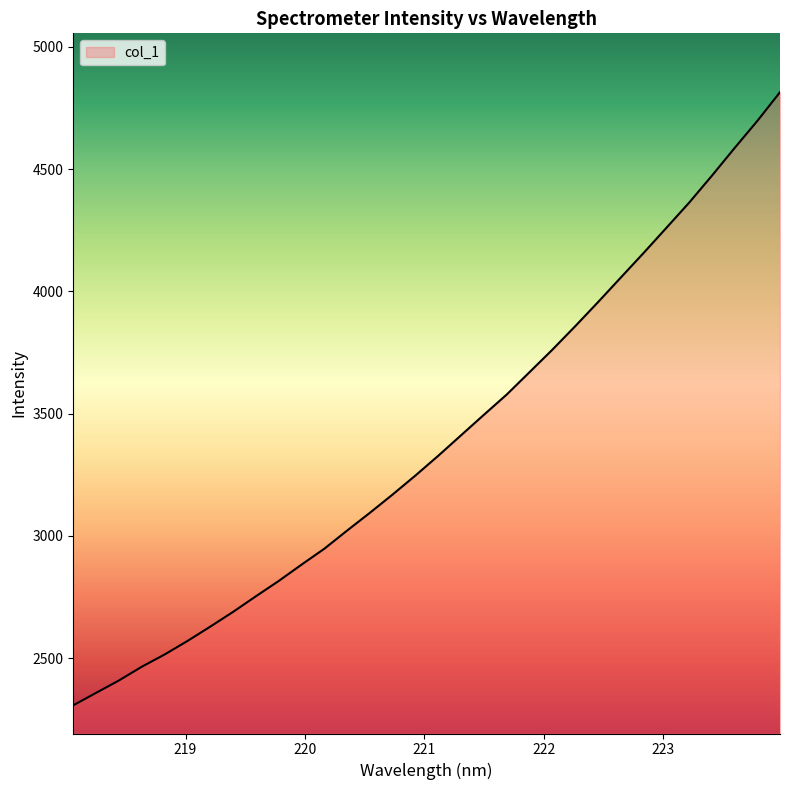

How many categories are shown in the chart?

32